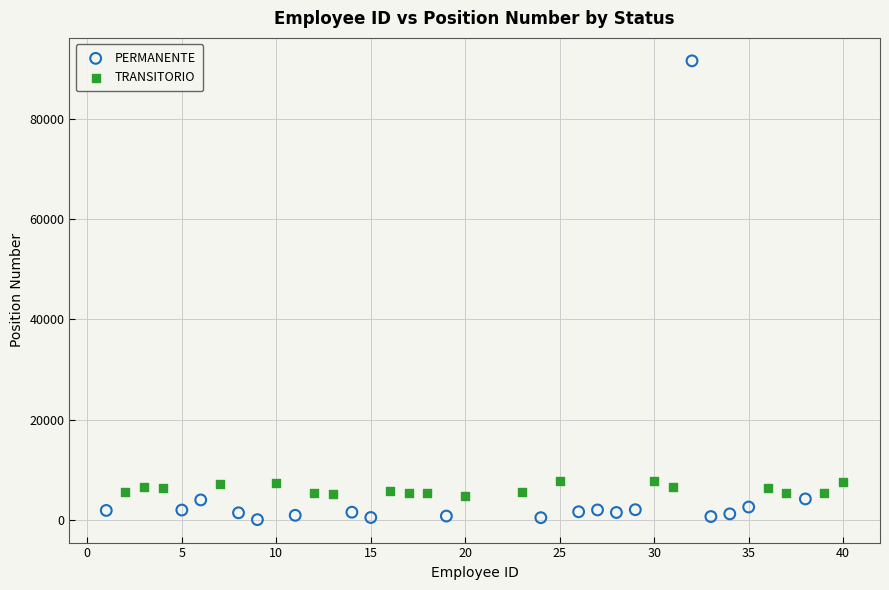

Which series contains the highest Y value?

PERMANENTE